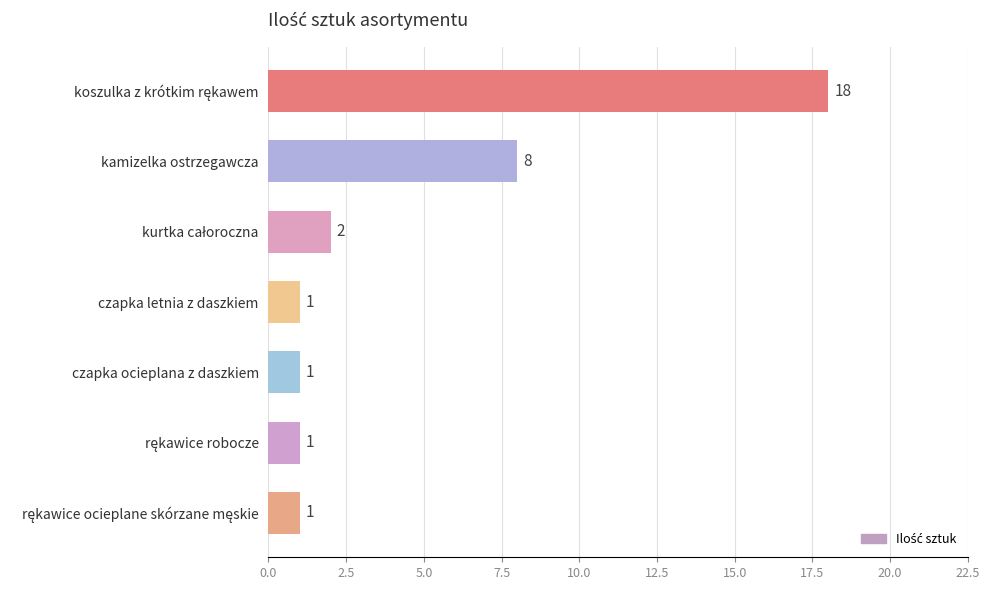

What is the change in value from kamizelka ostrzegawcza to czapka letnia z daszkiem?

-7